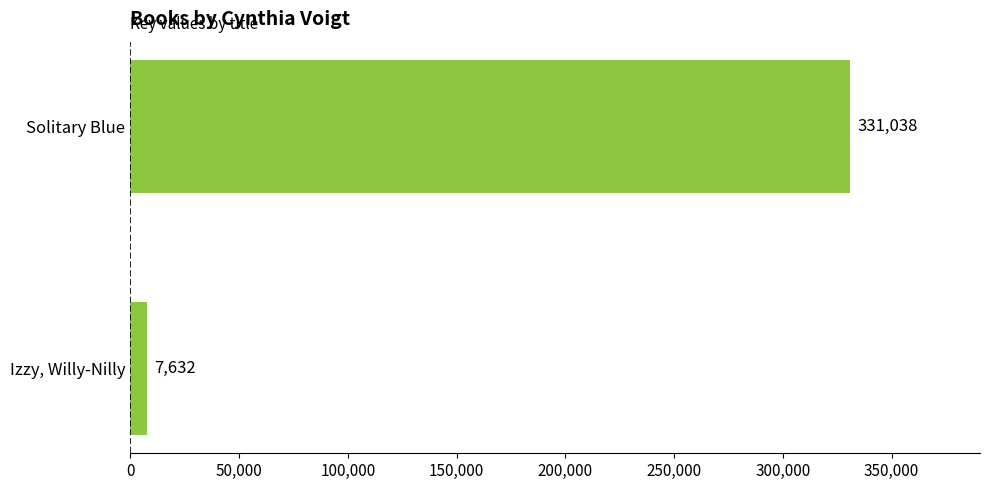

Count the values in the range 7632 to 331038.

2